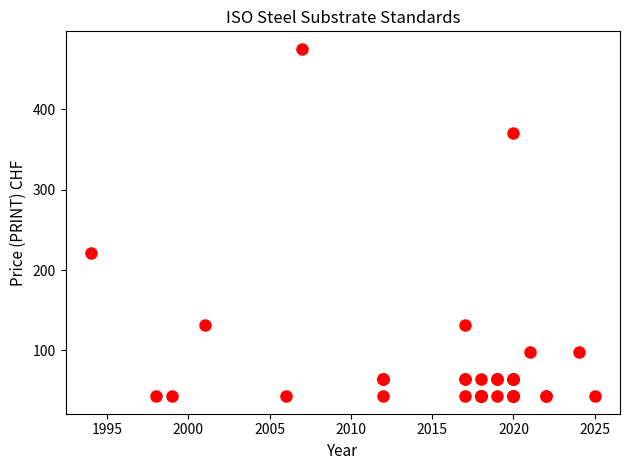

What Y value in the scatter plot is closest to 259?

221